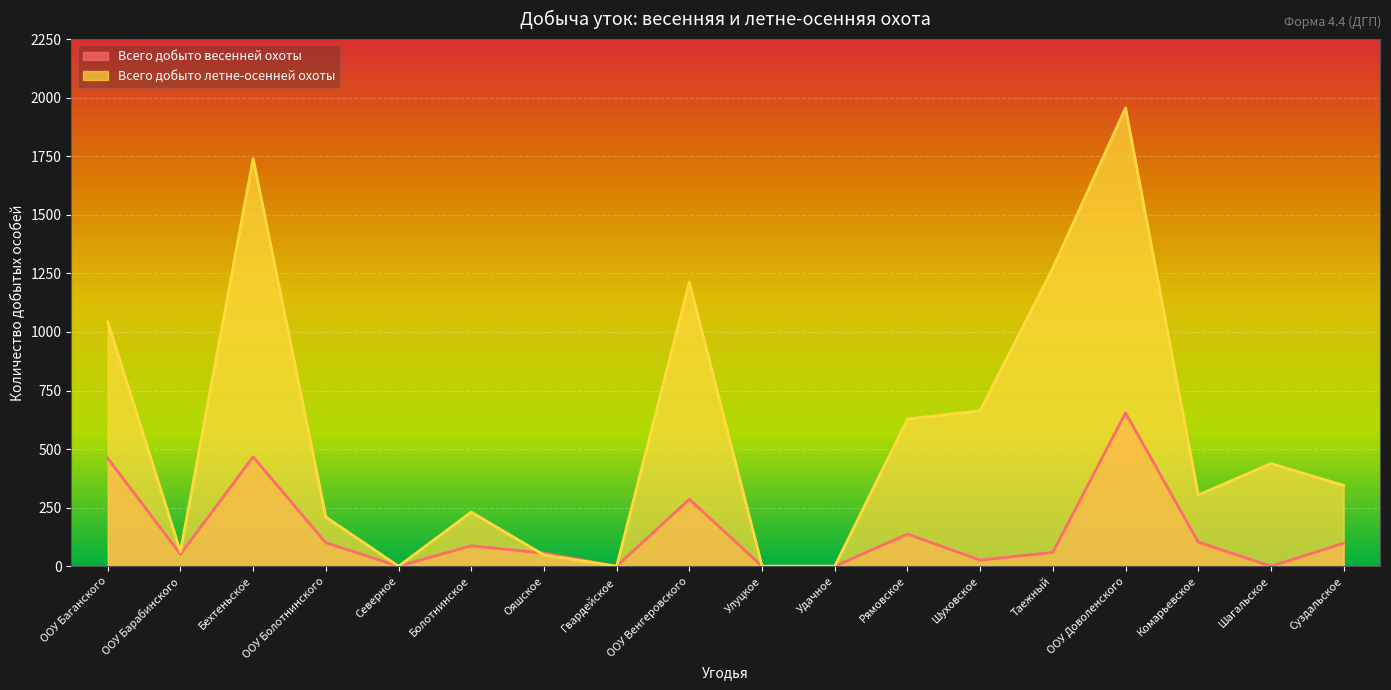

What is the value of the Всего добыто весенней охоты point at the 16th from the left?

103